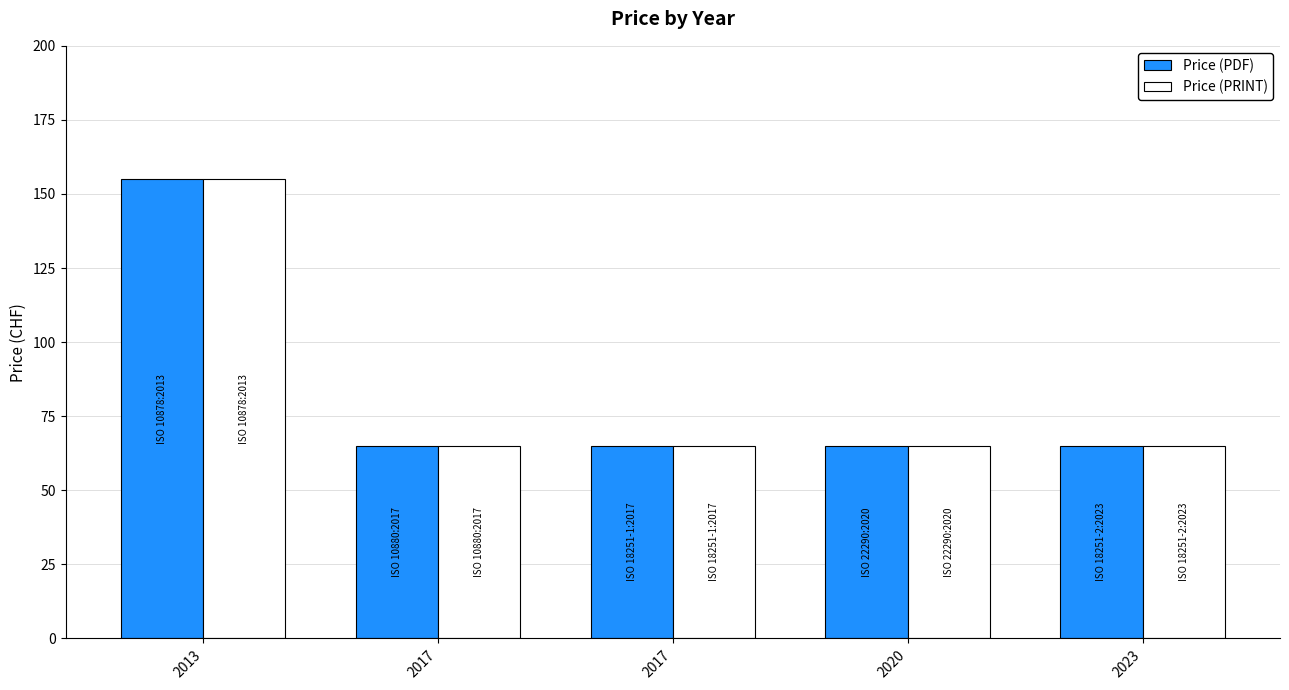

How many distinct data groups are displayed?

2